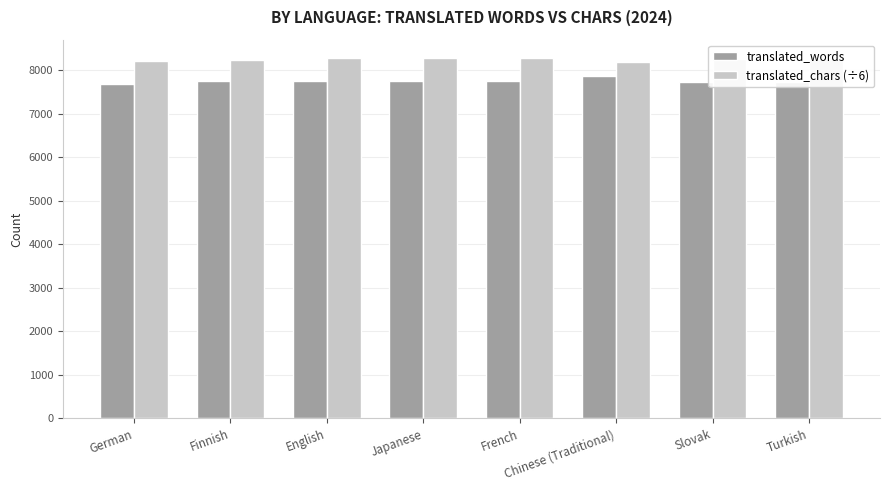

What is the spread (max minus min) of values at German?

533.2